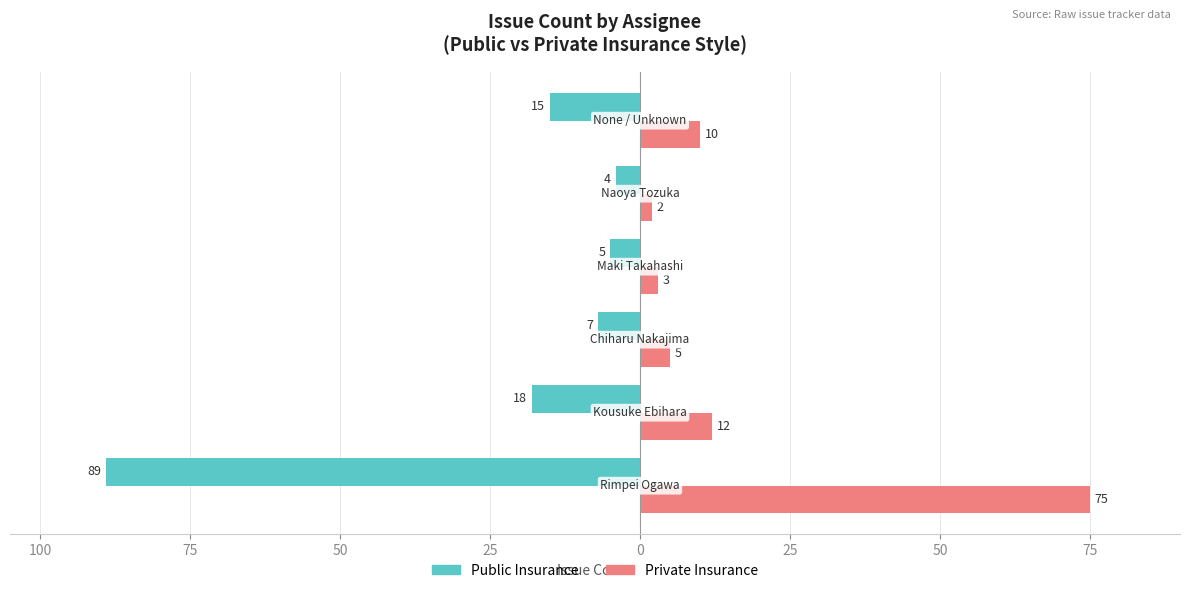

What is the value of the Public Insurance bar at the 5th from the left?

-4